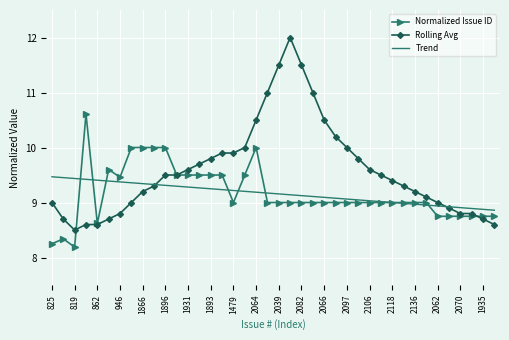

What is the lowest value of the Rolling Avg series?

8.5